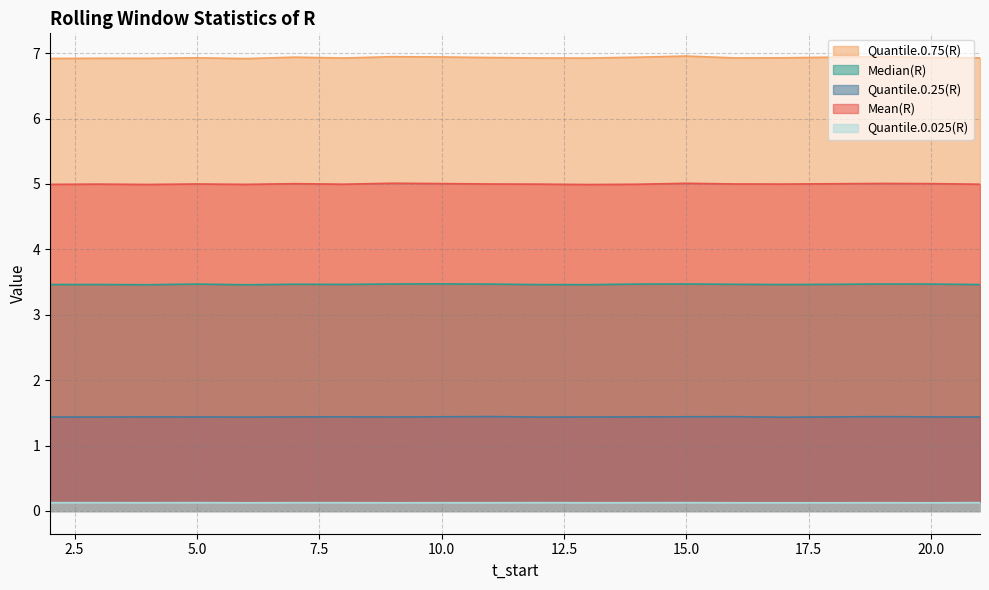

Rank the series at 11 from highest to lowest value.

Quantile.0.75(R), Mean(R), Median(R), Quantile.0.25(R), Quantile.0.025(R)